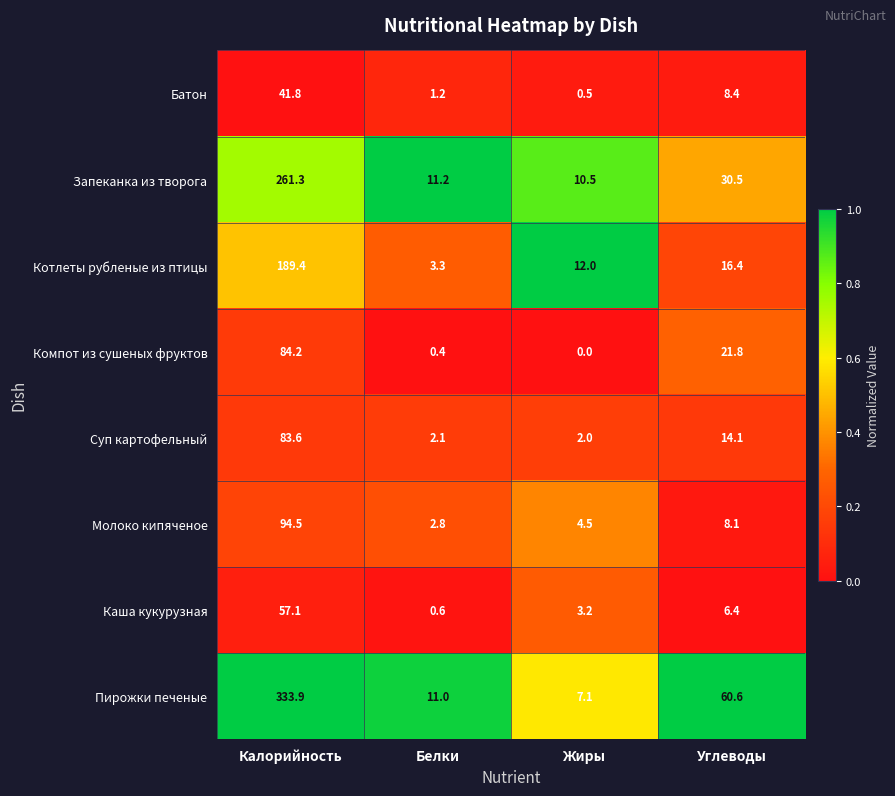

True or false: Пирожки печеные has a value of 11.0 at Белки.

True